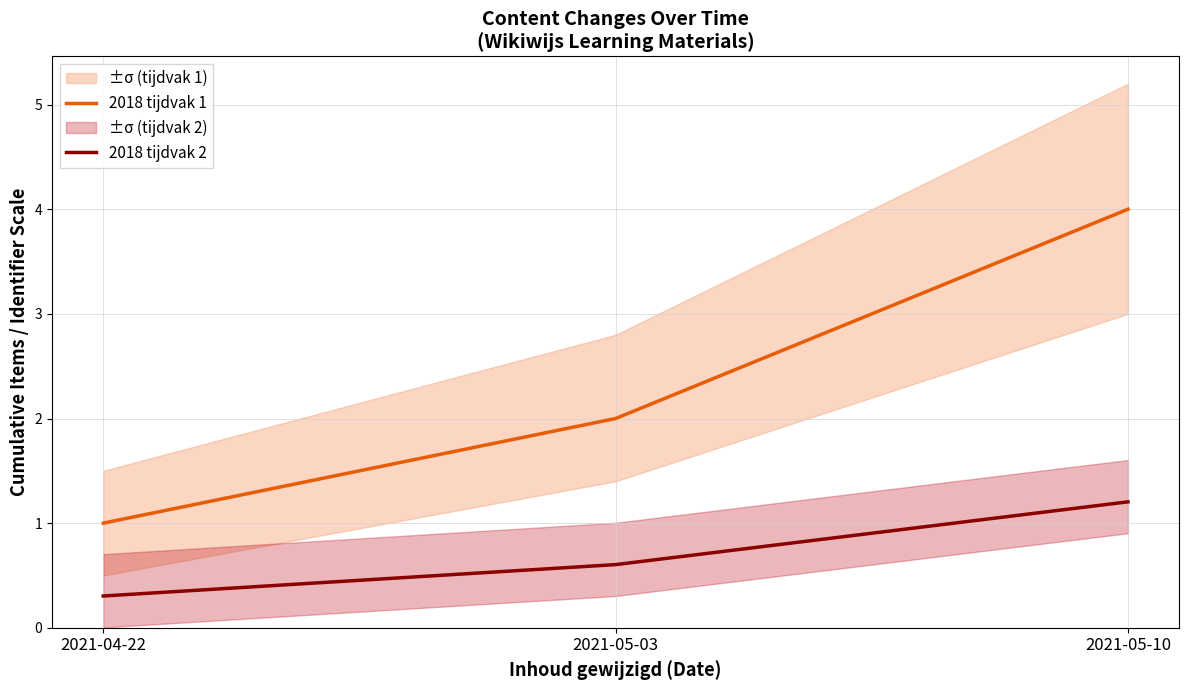

What is the total value across all series at 2021-05-03?

2.6